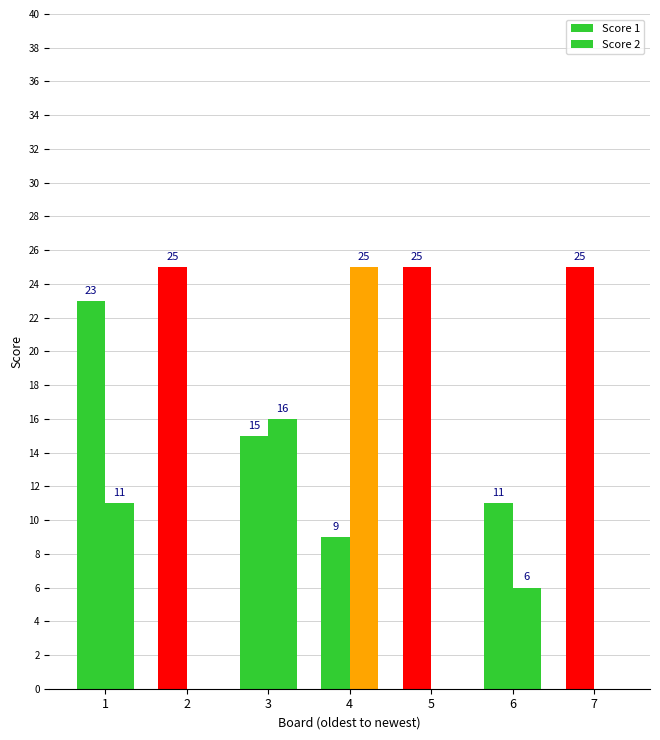

Are the bars horizontal?

No